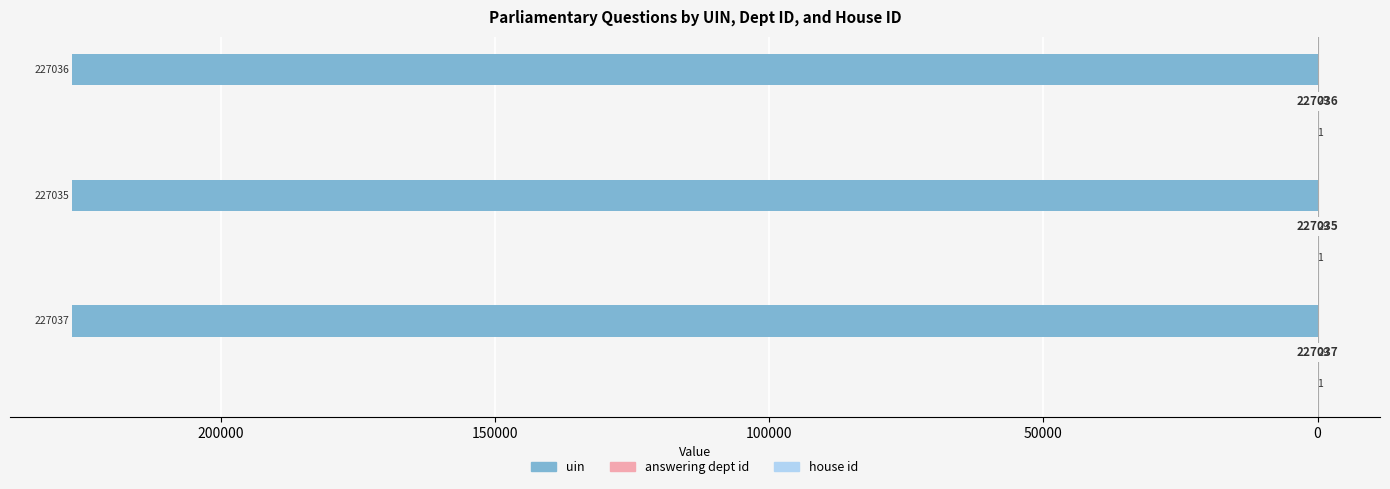

What is the sum of all answering dept id values?

0.8